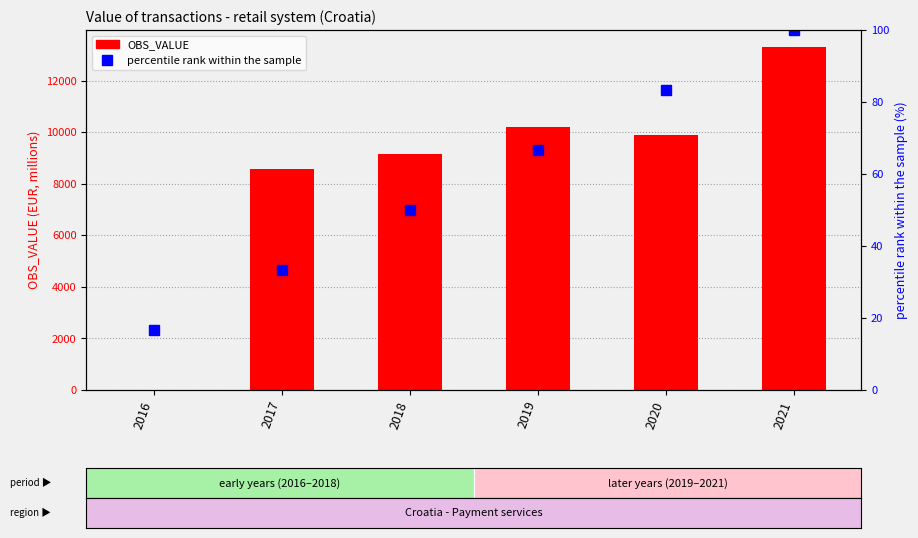

The value of percentile rank within the sample at 2019 is 66.7. True or false?

True